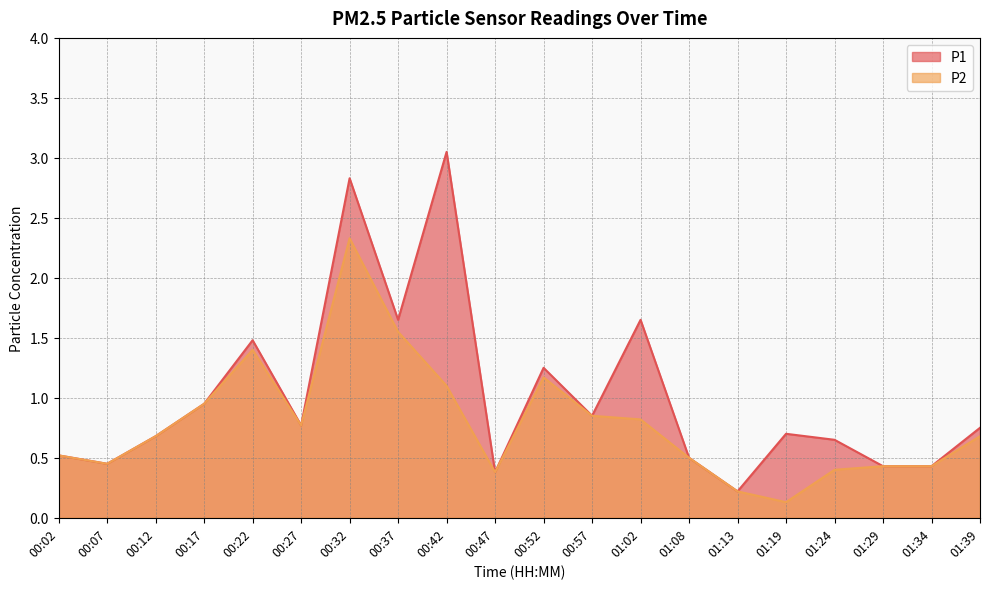

Which series has the widest spread of values?

P1